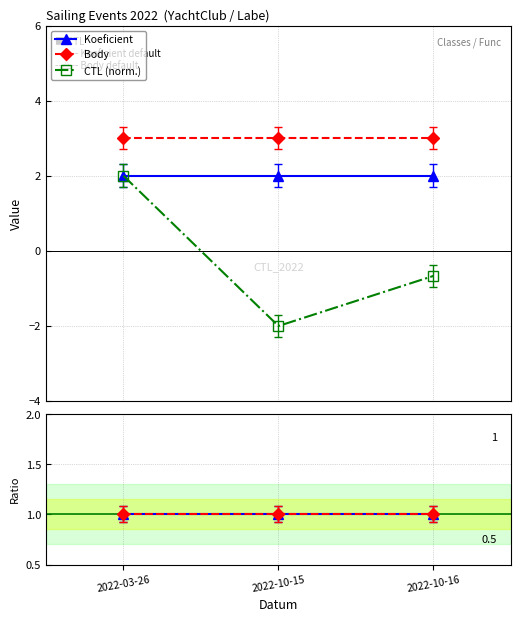

Between 2022-10-15 and 2022-10-16, which series saw the biggest shift?

CTL (norm.)